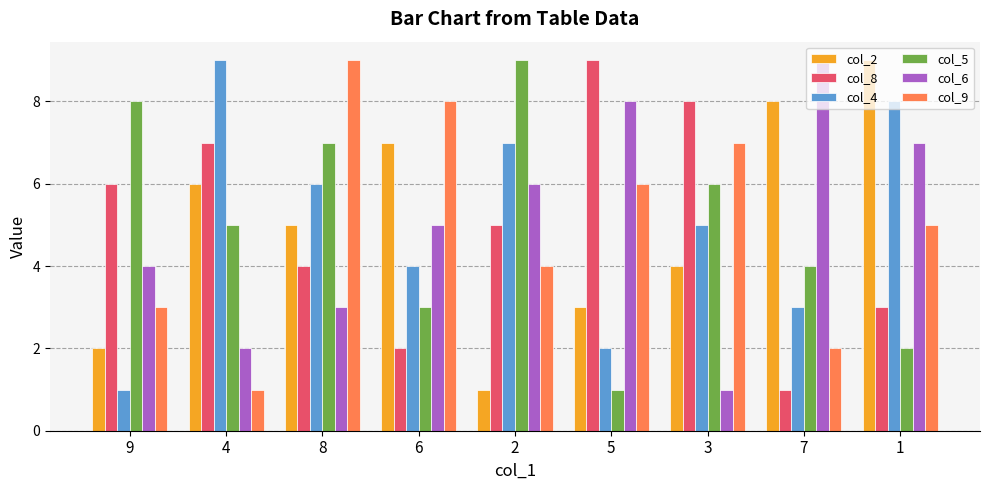

How many bars are there in total?

54